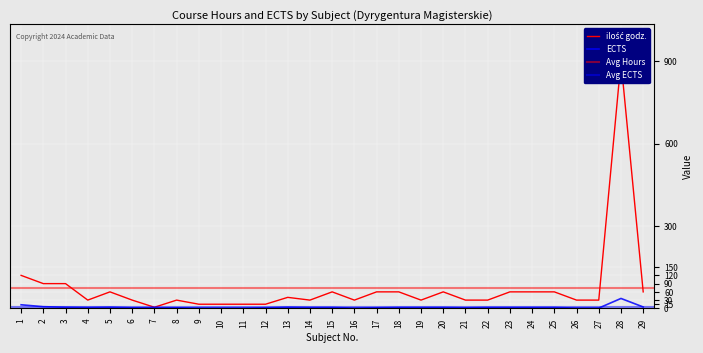

What is the minimum value shown in the chart?

1